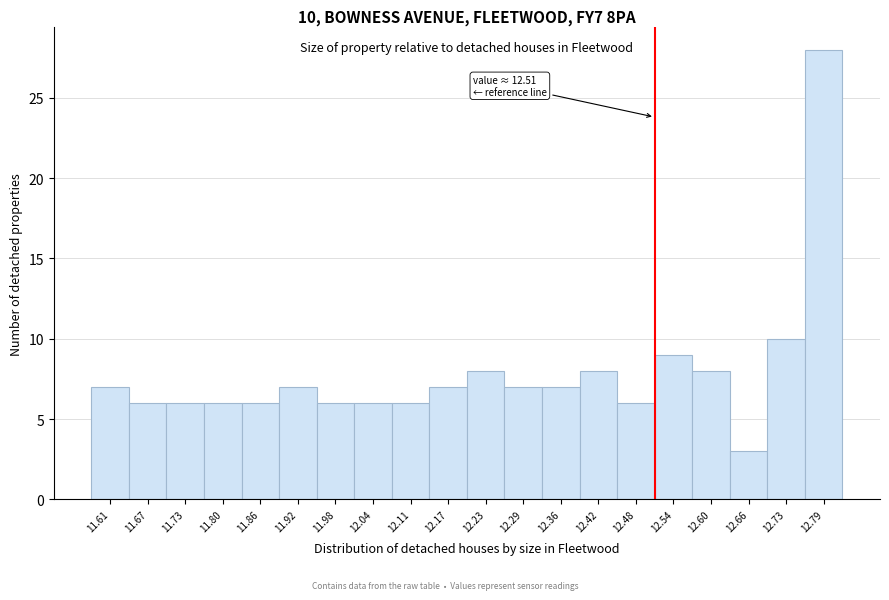

Over which range of the x-axis is the bar tallest?

12.758 to 12.820